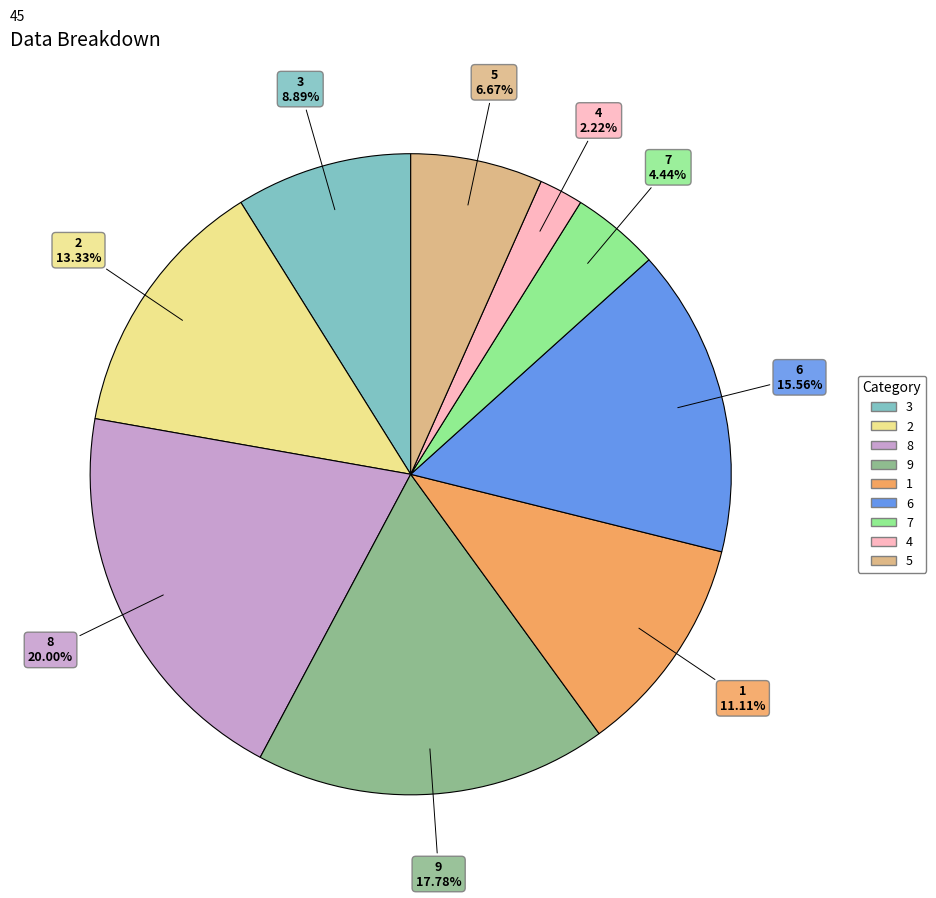

Is there any slice that represents more than half of the pie?

No